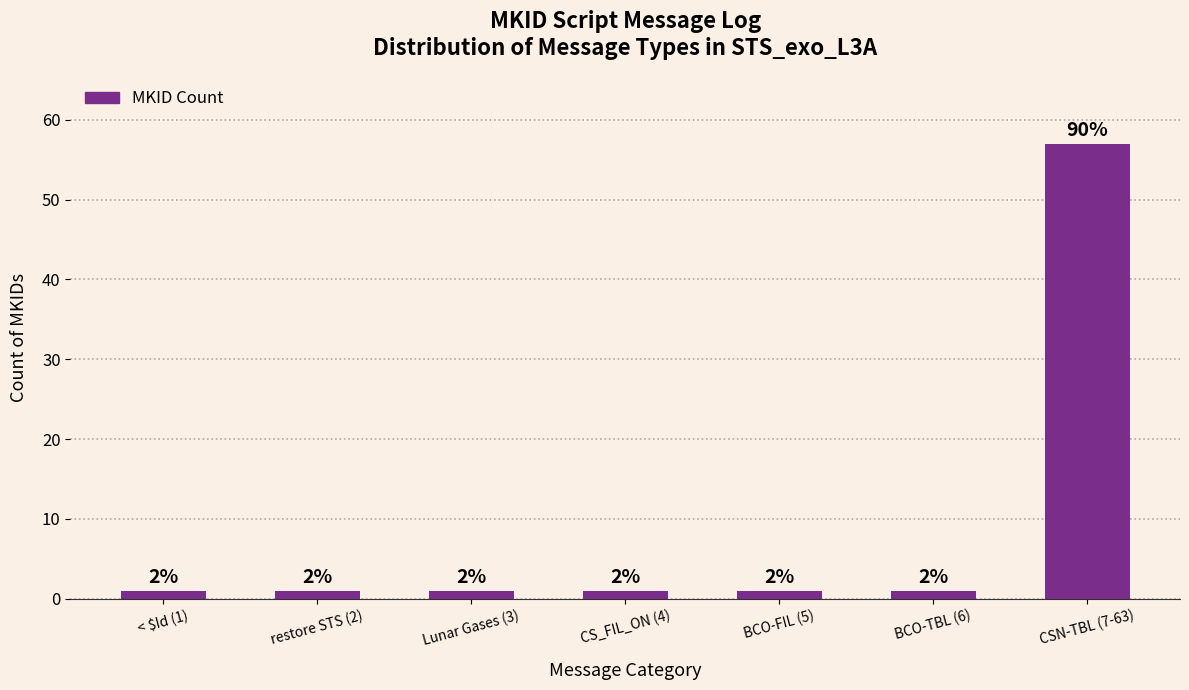

True or false: the data shows 1 at BCO-TBL (6).

True